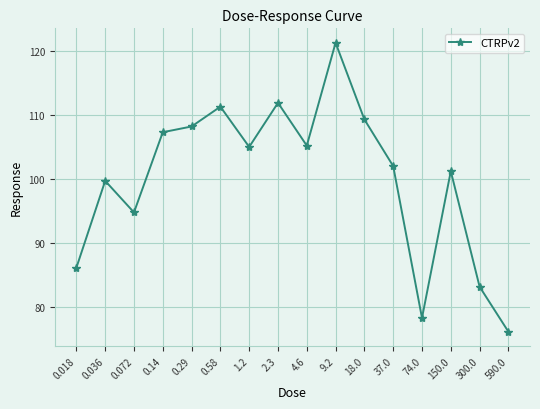

What is the ratio of the value at 37.0 to the value at 9.2?

0.8